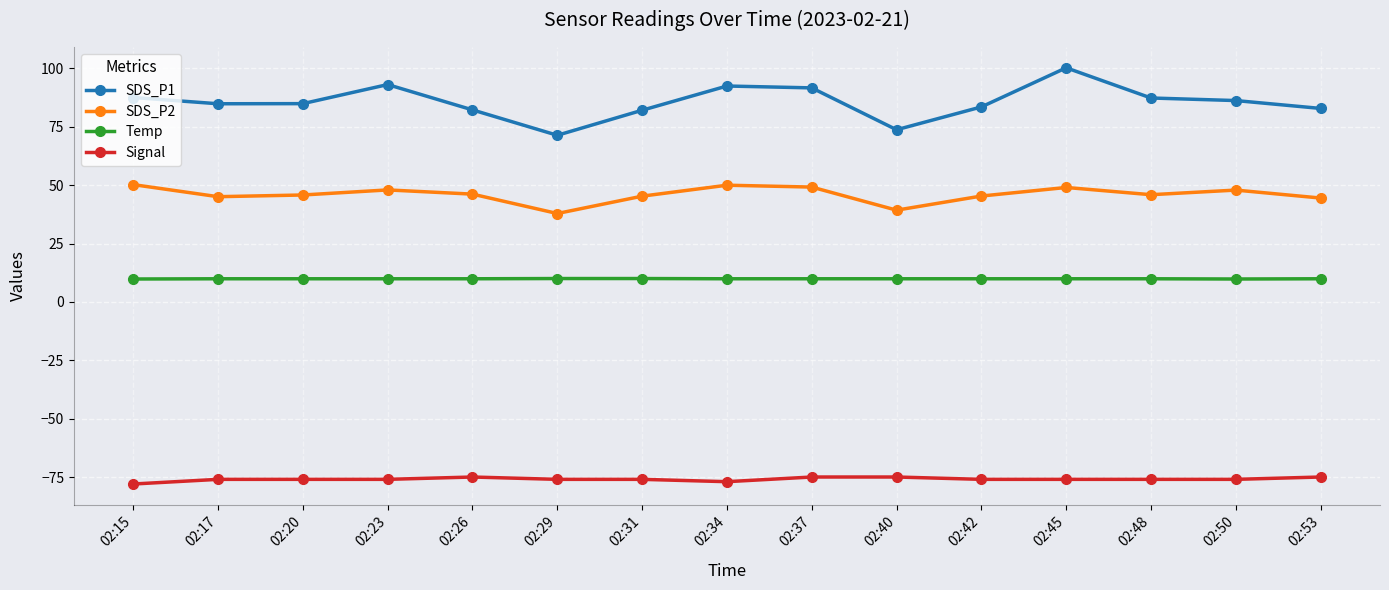

What is the value of the SDS_P1 point at the 3rd from the left?

84.9